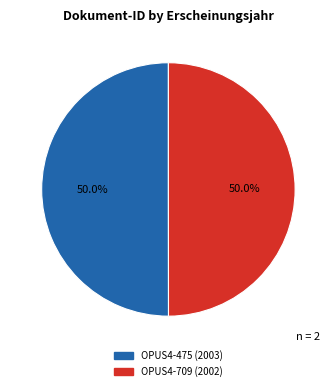

Approximately how many times larger is the value at OPUS4-709 compared to OPUS4-475?

1.0